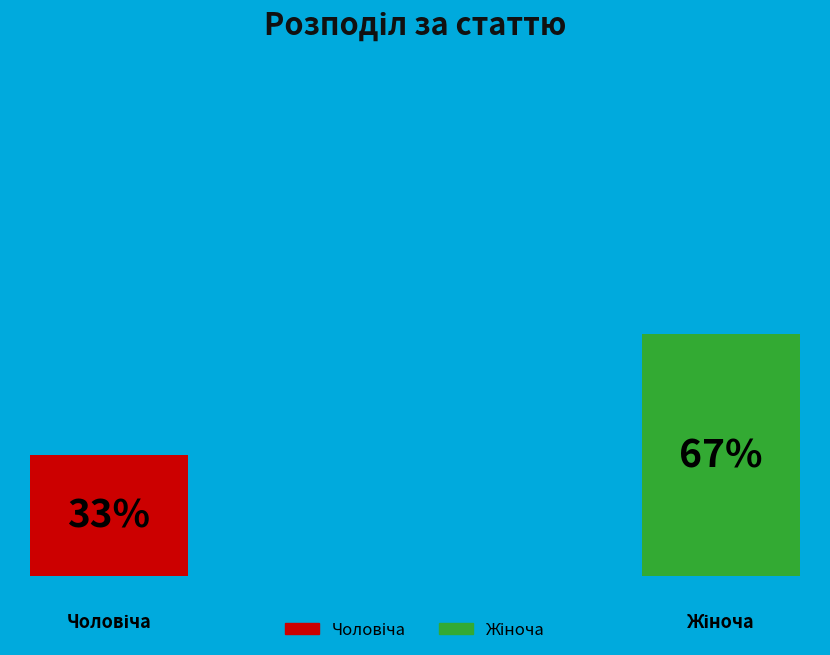

Count the number of slices in the pie.

2